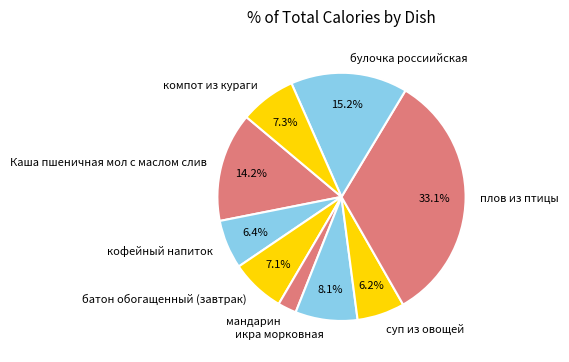

What is the total percentage of кофейный напиток and икра морковная?

14.5%